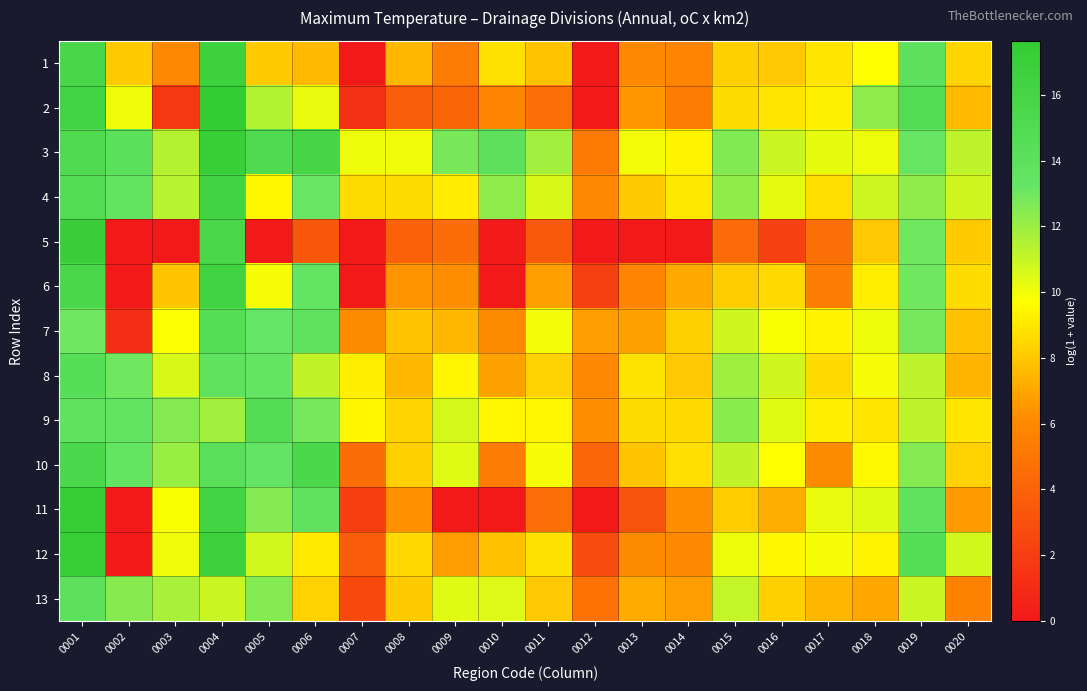

Which series changed the most between 0006 and 0011?

11